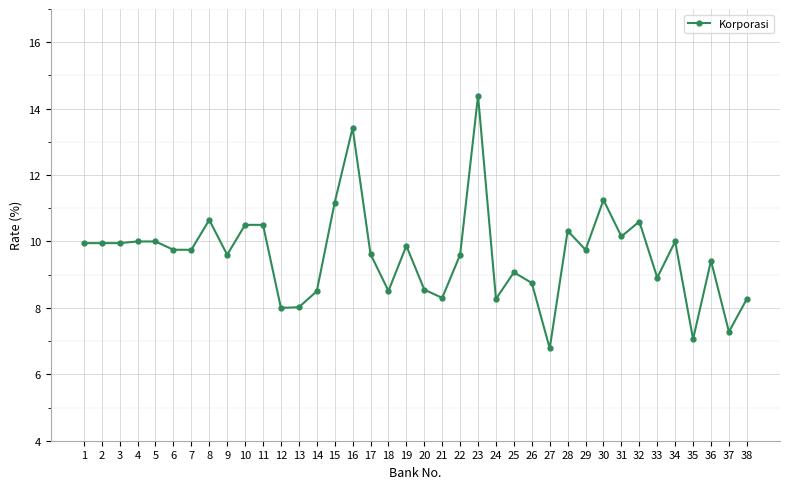

Which has a higher value, 15 or 29?

15